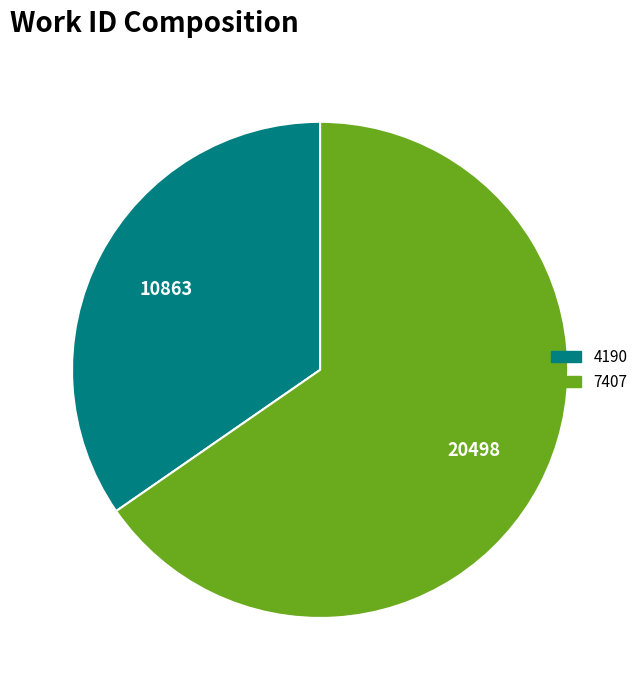

True or false: 7407 accounts for 65% of the total.

True